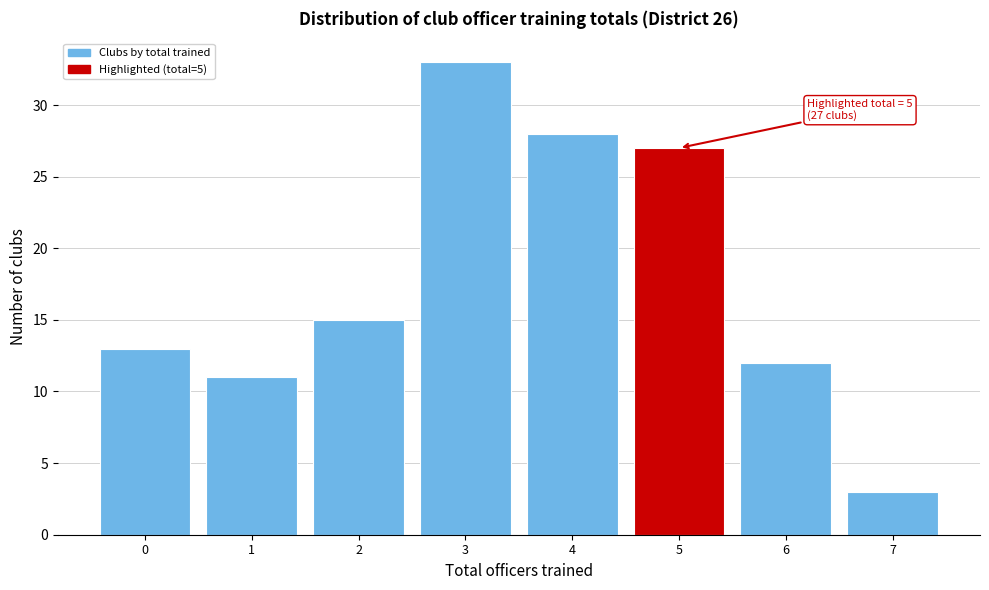

Over which range of the x-axis is the bar tallest?

2.5 to 3.5